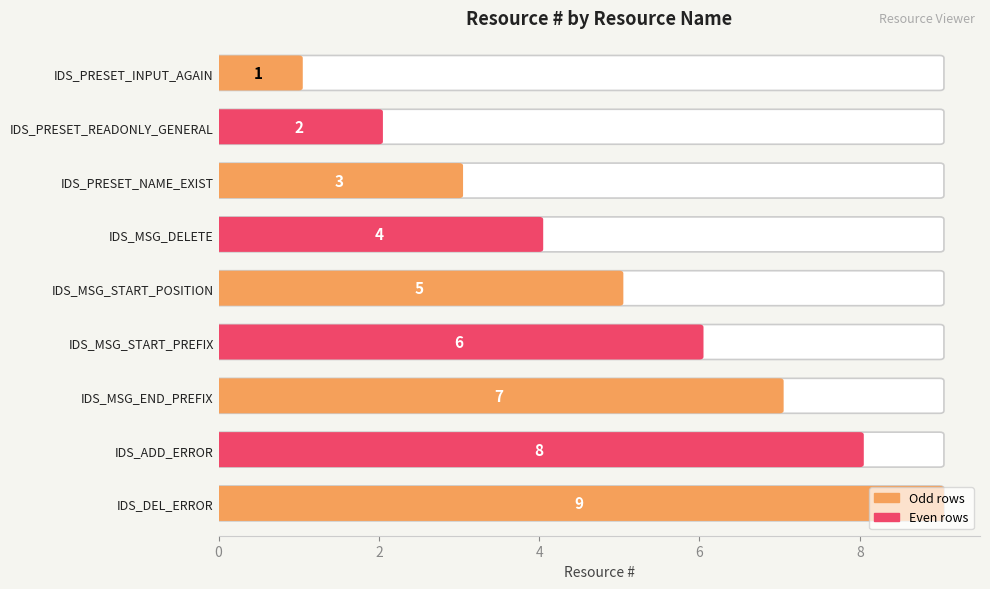

Rank the categories by value from lowest to highest.

IDS_PRESET_INPUT_AGAIN, IDS_PRESET_READONLY_GENERAL, IDS_PRESET_NAME_EXIST, IDS_MSG_DELETE, IDS_MSG_START_POSITION, IDS_MSG_START_PREFIX, IDS_MSG_END_PREFIX, IDS_ADD_ERROR, IDS_DEL_ERROR